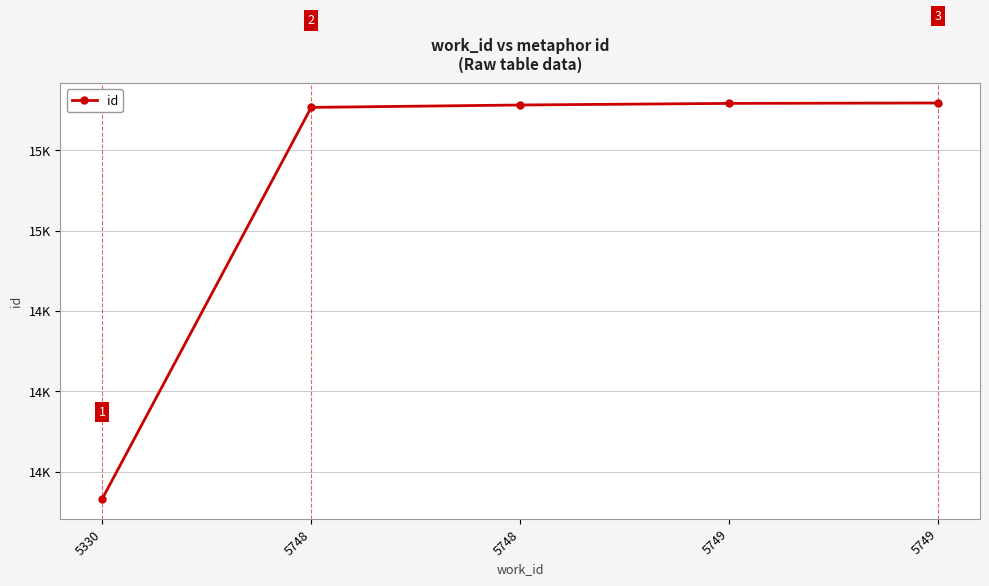

Reading right to left, what are all the values shown in this chart?

5749=15318	5749=15317	5748=15313	5748=15307	5330=14332